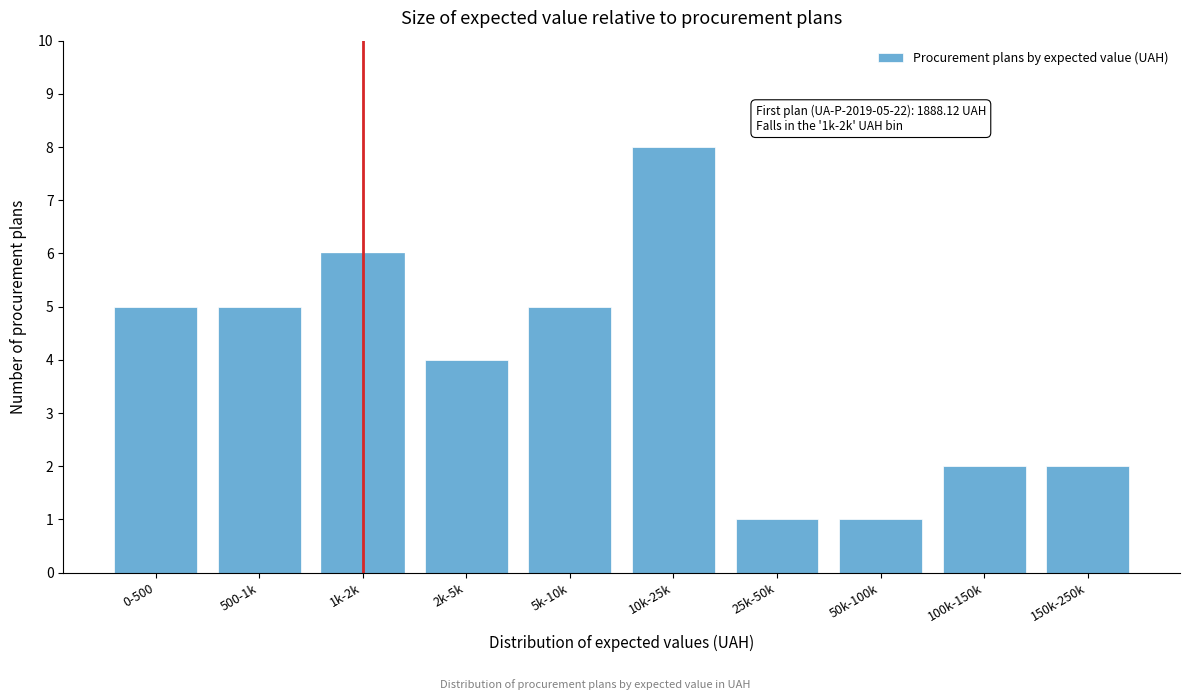

Reading left to right, extract all data points from this chart.

5	5	6	4	5	8	1	1	2	2